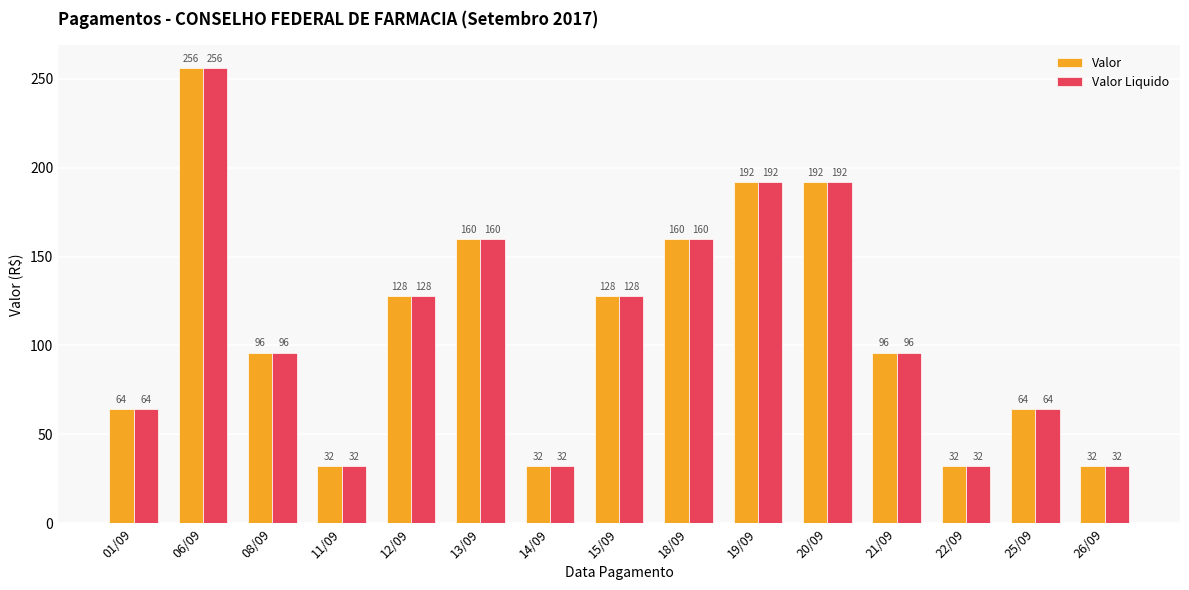

What is the sum of the Valor Liquido values at 26/09 and 25/09?

96